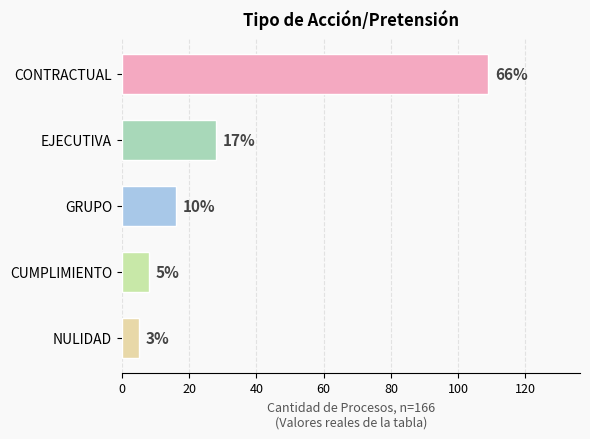

At which label does the data first exceed 16?

CONTRACTUAL